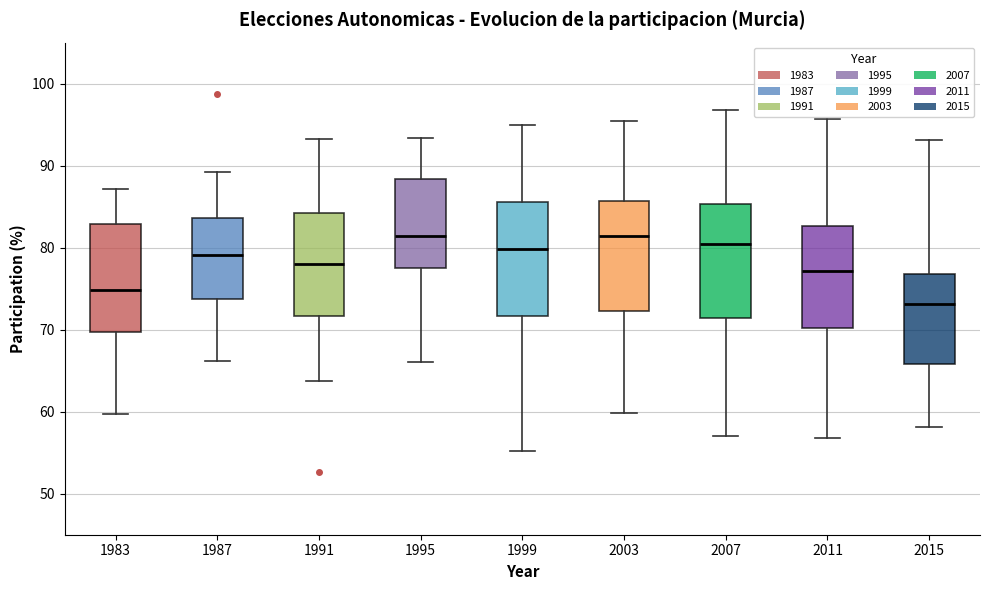

Which box has the lowest median line?

2015